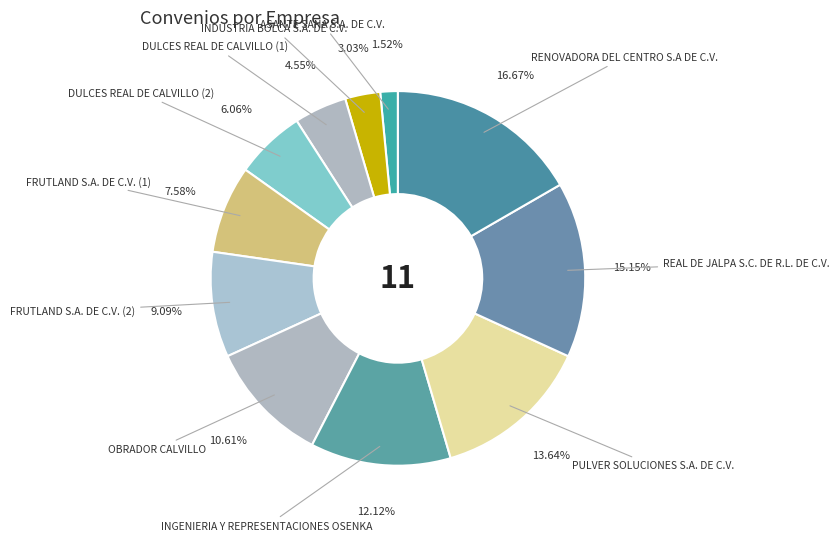

Count the number of slices in the pie.

11